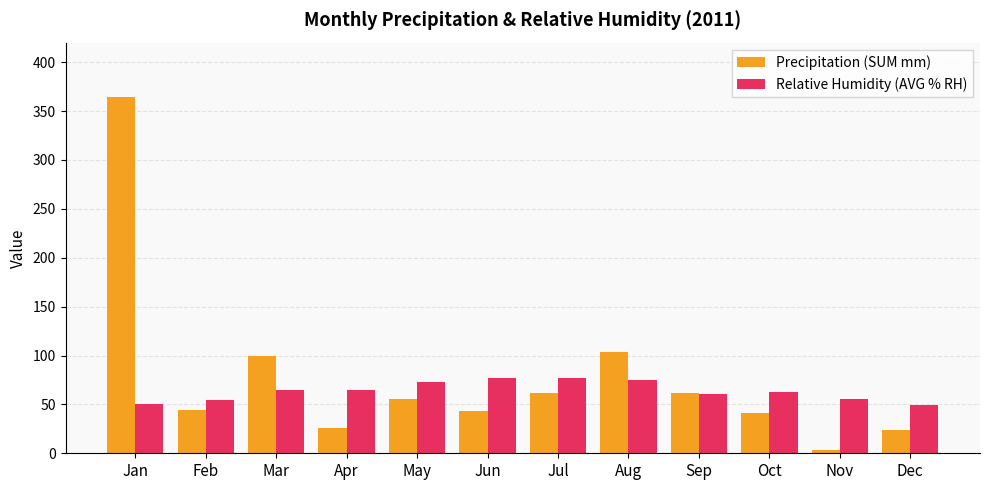

Which category has the highest value across all series?

Jan